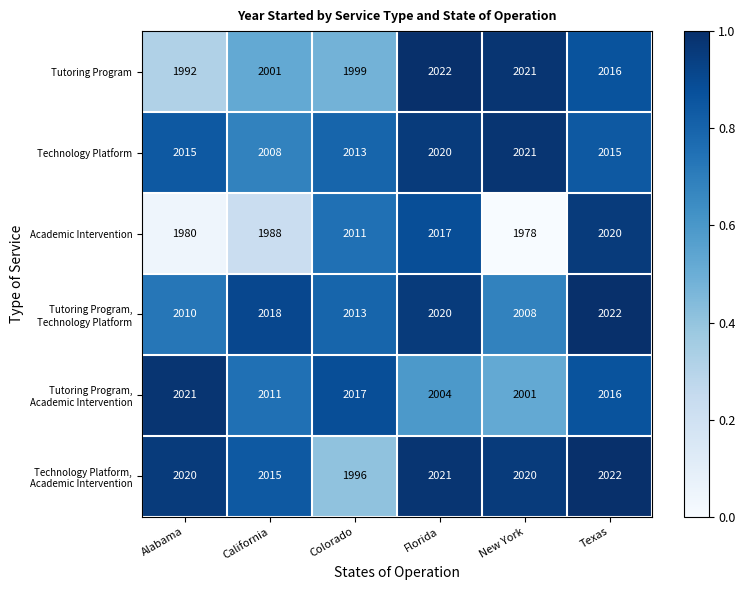

What is the difference between the maximum and minimum values in the Academic Intervention series?

42